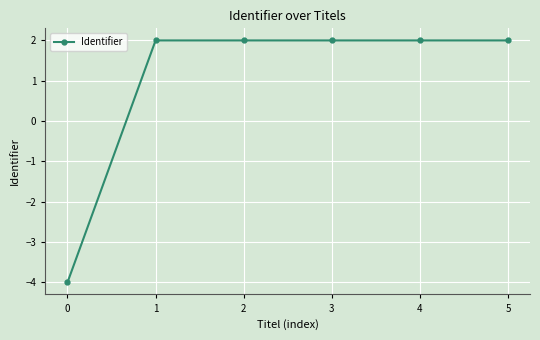

What is the approximate value at 0?

-4.0